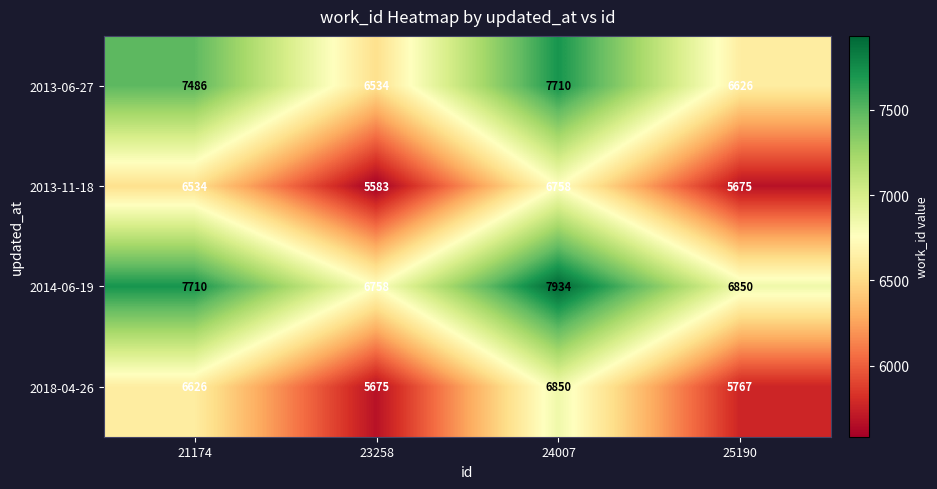

Which category has the highest value in the 2013-11-18 series?

24007